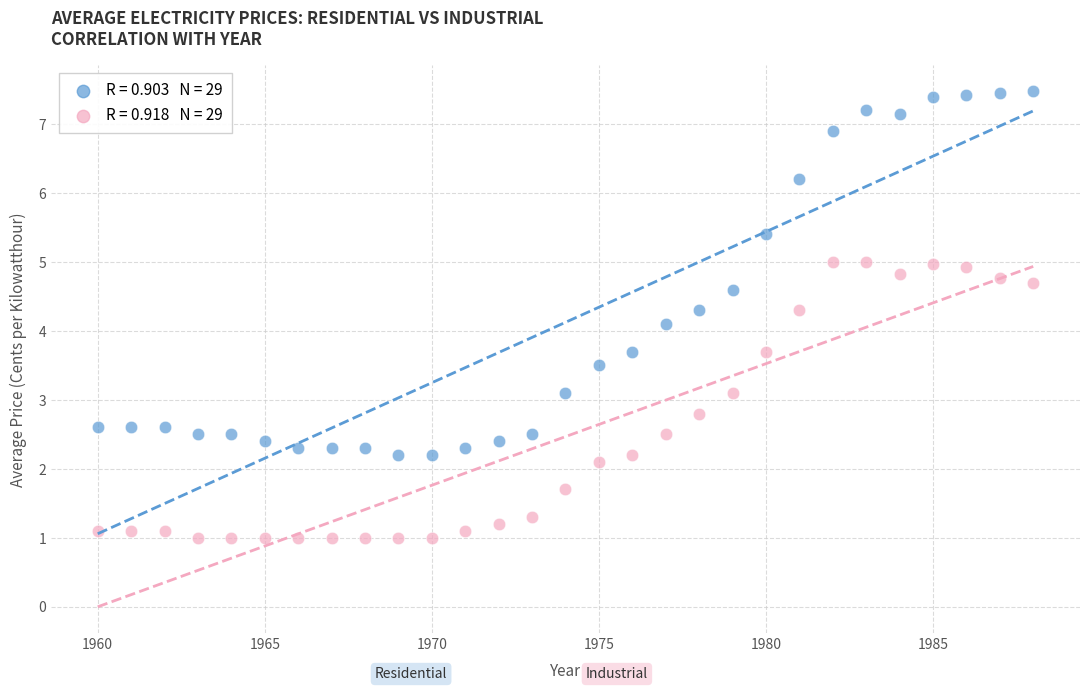

Across all series, what Y value is closest to 4?

4.1